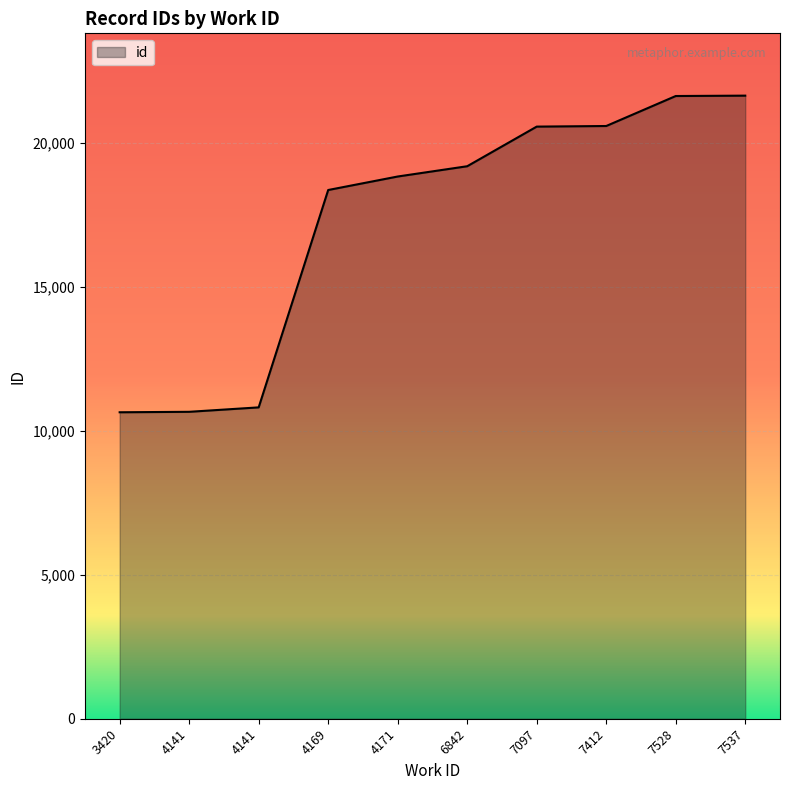

Is this an area chart (filled region under the line)?

Yes